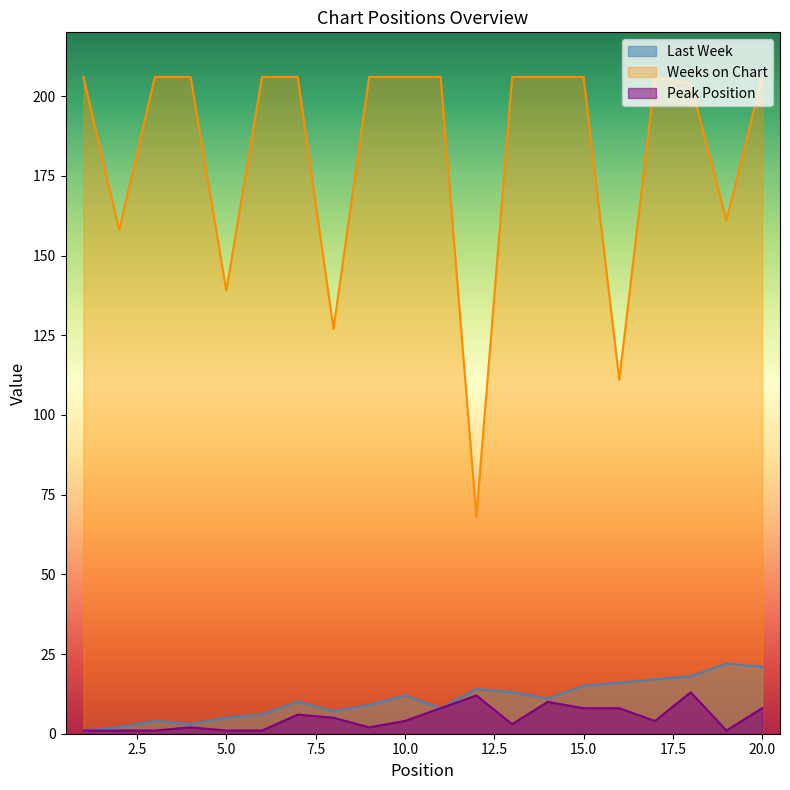

How many categories are shown in the chart?

20